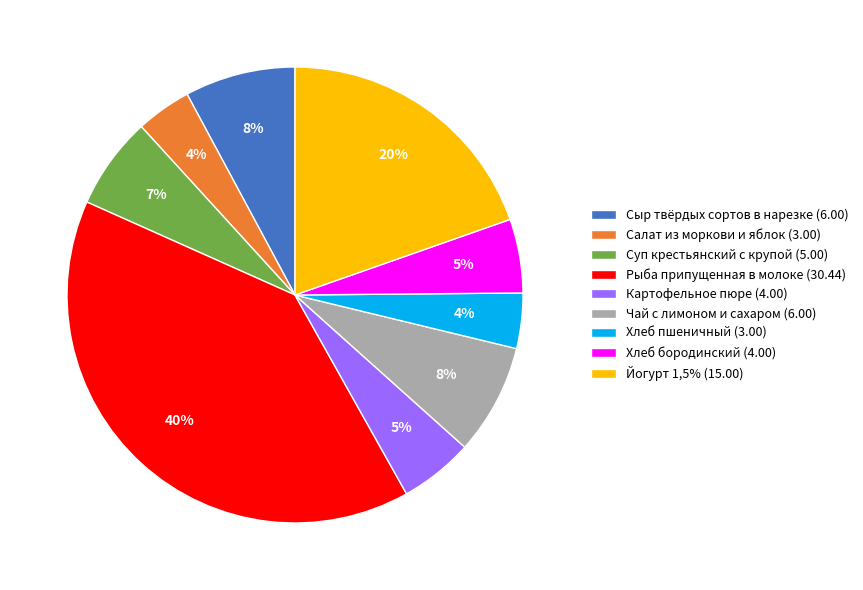

What is the ratio of the value at Хлеб бородинский to the value at Рыба припущенная в молоке?

0.1